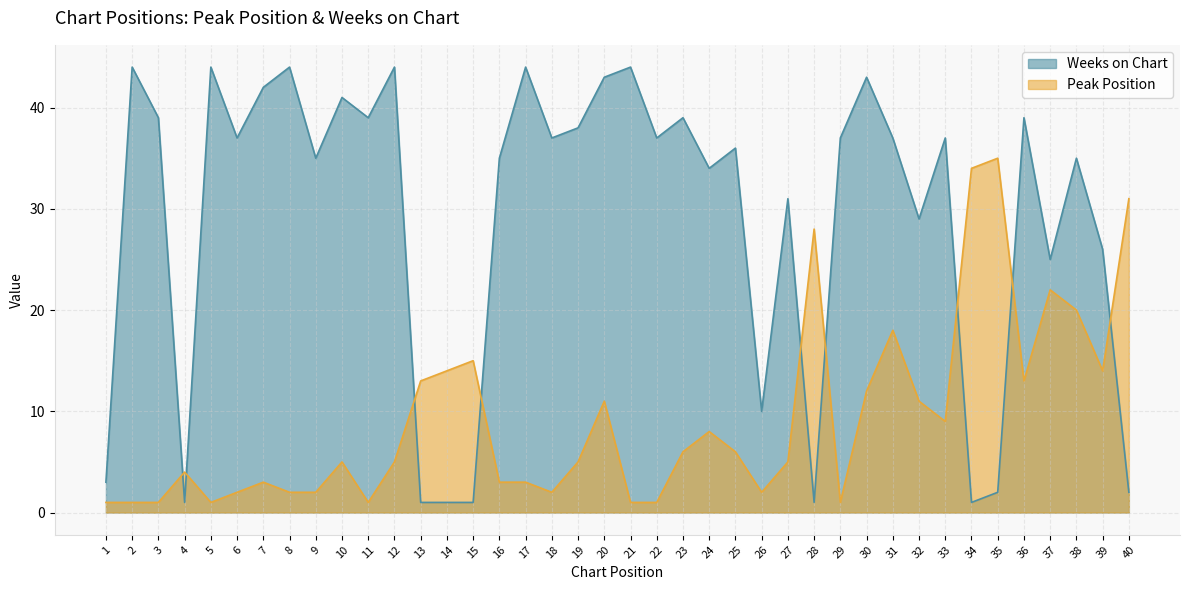

List the series in order of their peak value, highest first.

Weeks on Chart, Peak Position